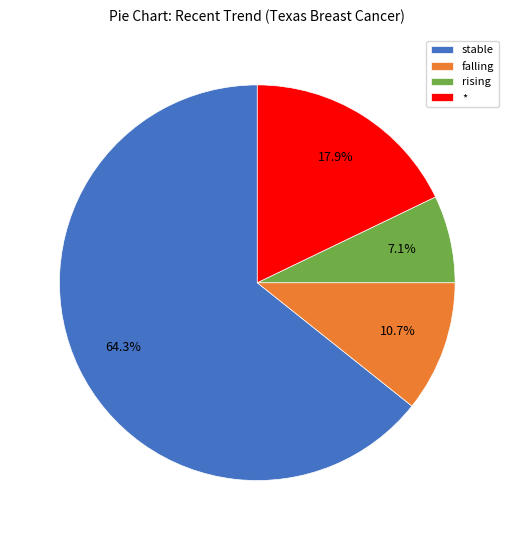

True or false: falling accounts for 11% of the total.

True